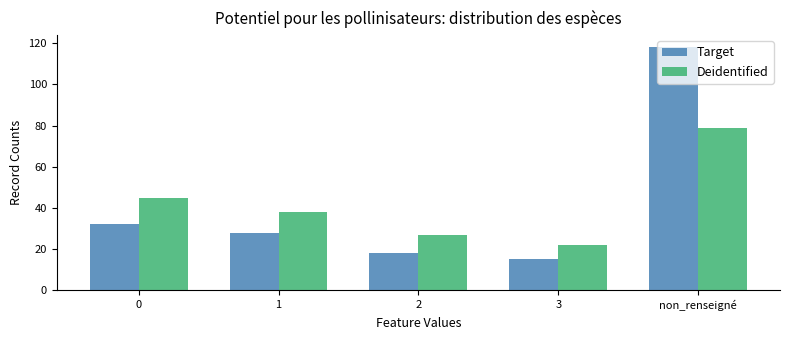

Which series has the largest range (max minus min)?

Target